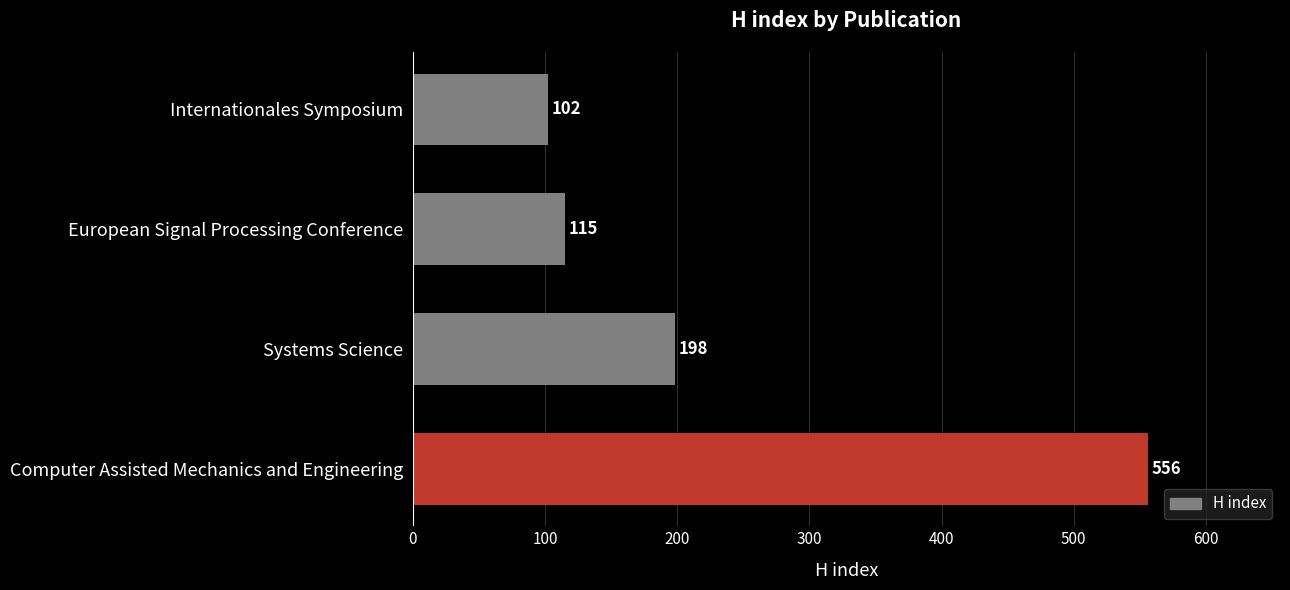

Reading top to bottom, transcribe all the data shown in this chart.

Internationales Symposium=102	European Signal Processing Conference=115	Systems Science=198	Computer Assisted Mechanics and Engineering=556